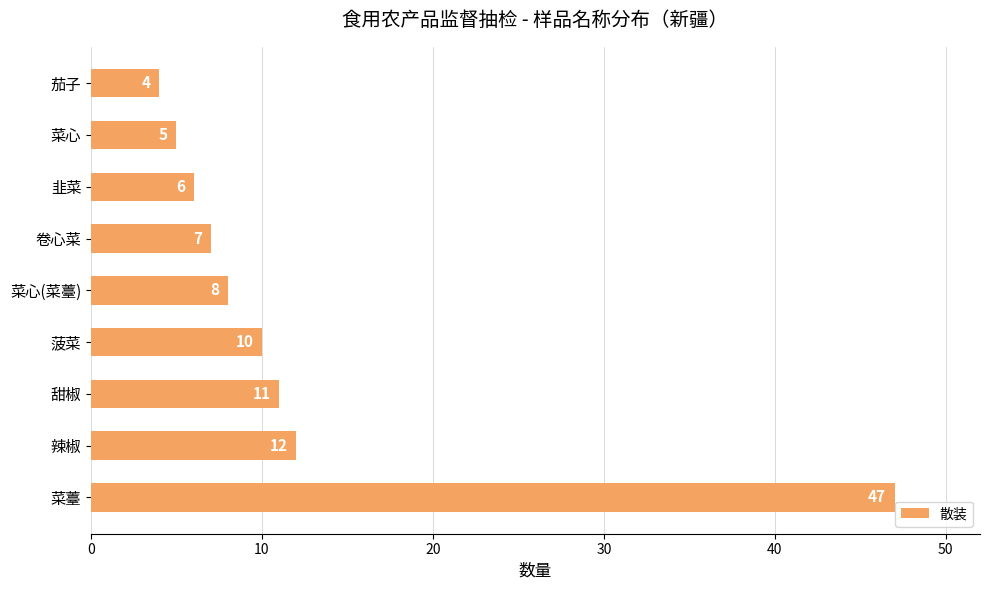

What is the change in value from 甜椒 to 菜心?

-6